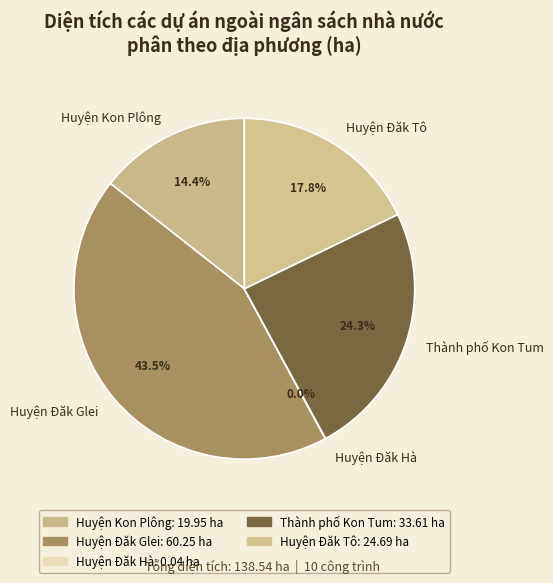

Which category has the biggest portion of the pie?

Huyện Đăk Glei